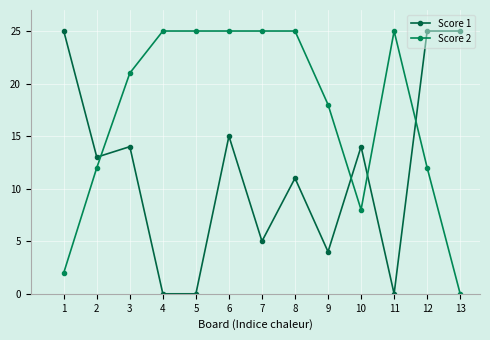

The Score 1 series shows 0 at 5. True or false?

True